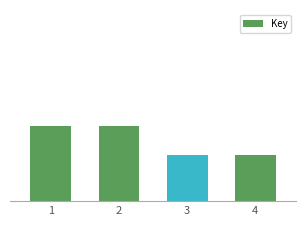

Reading left to right, what are all the values shown in this chart?

212639548	212638842	209959643	209957665